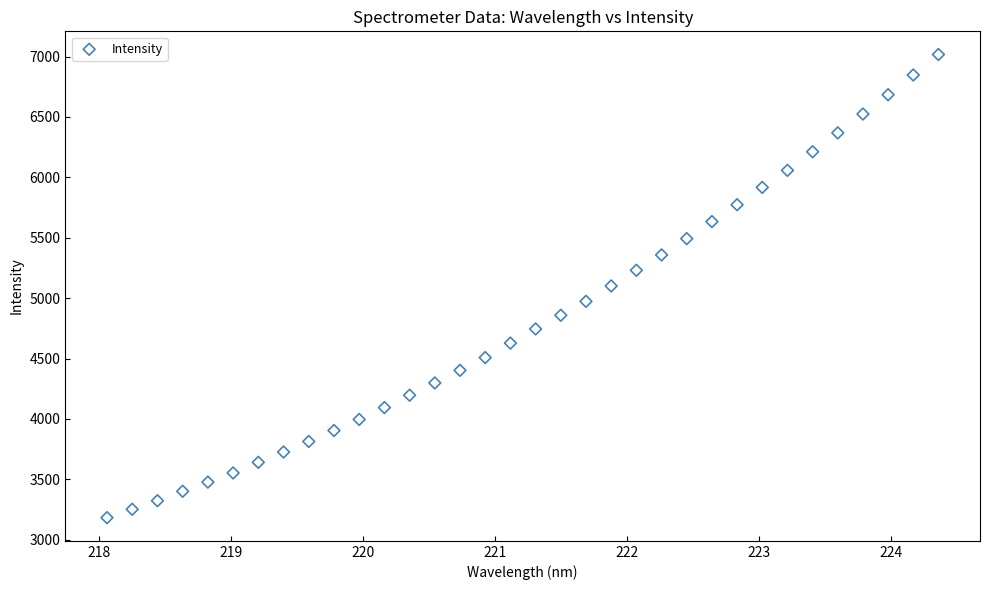

What is the range of X values (max minus min)?

6.3